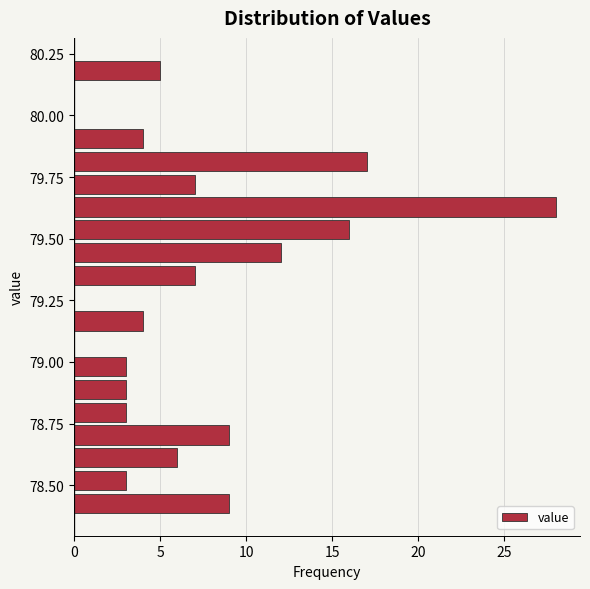

Around what value on the y-axis is the longest bar? Give the approximate position of its centre, as read against the axis.

79.65